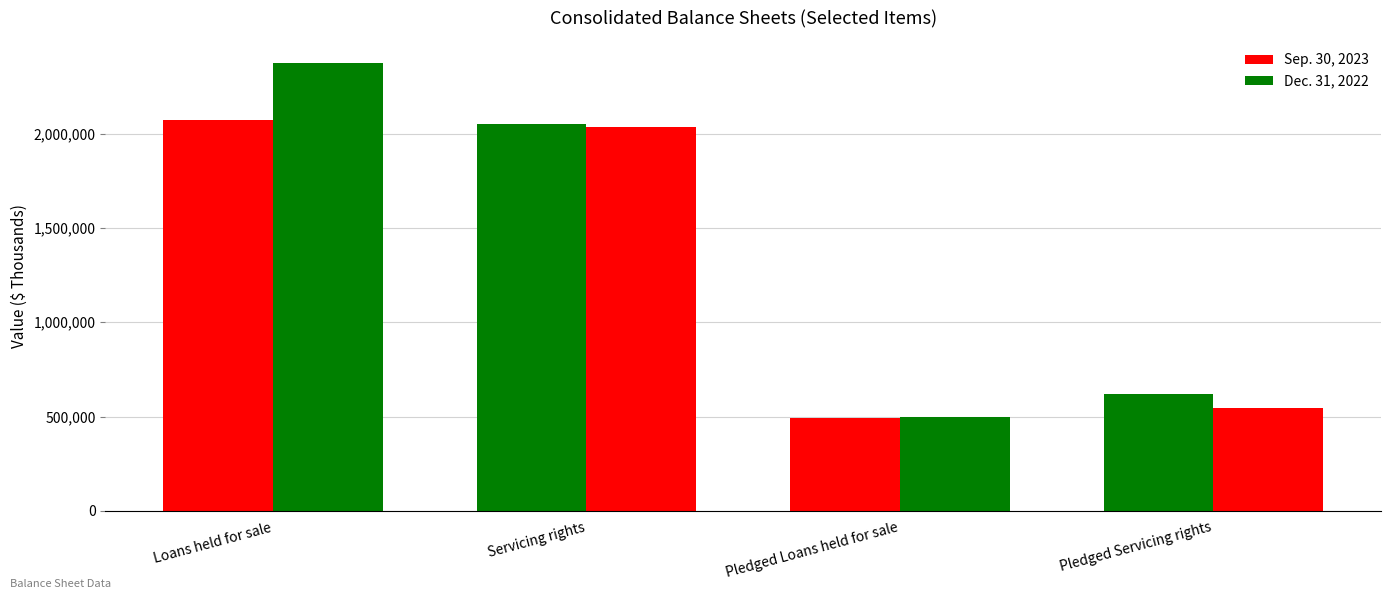

What is the approximate value of Dec. 31, 2022 at Loans held for sale, to the nearest 100?

2373400